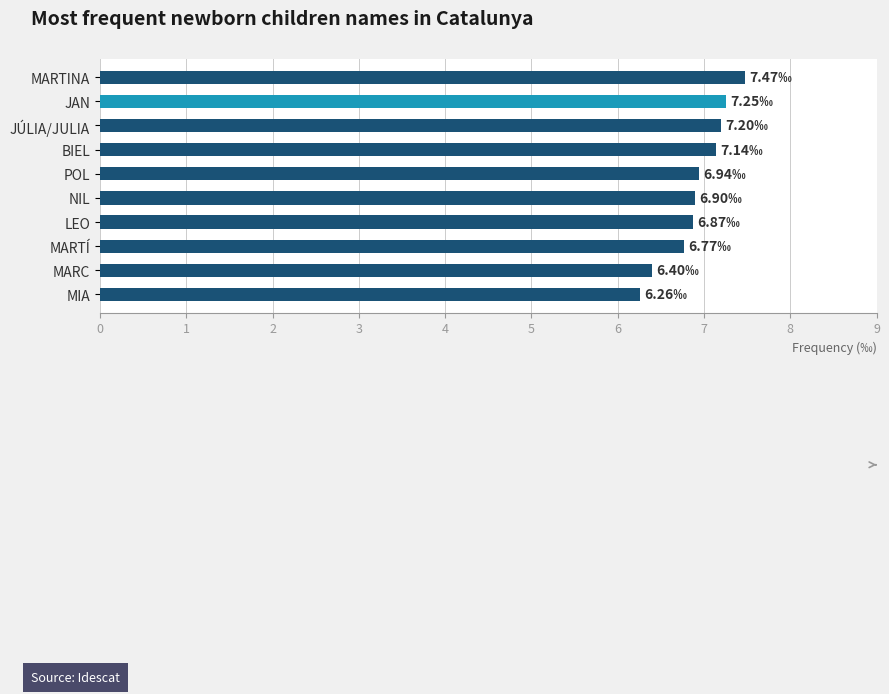

What is the change in value from MARTÍ to MIA?

-0.5